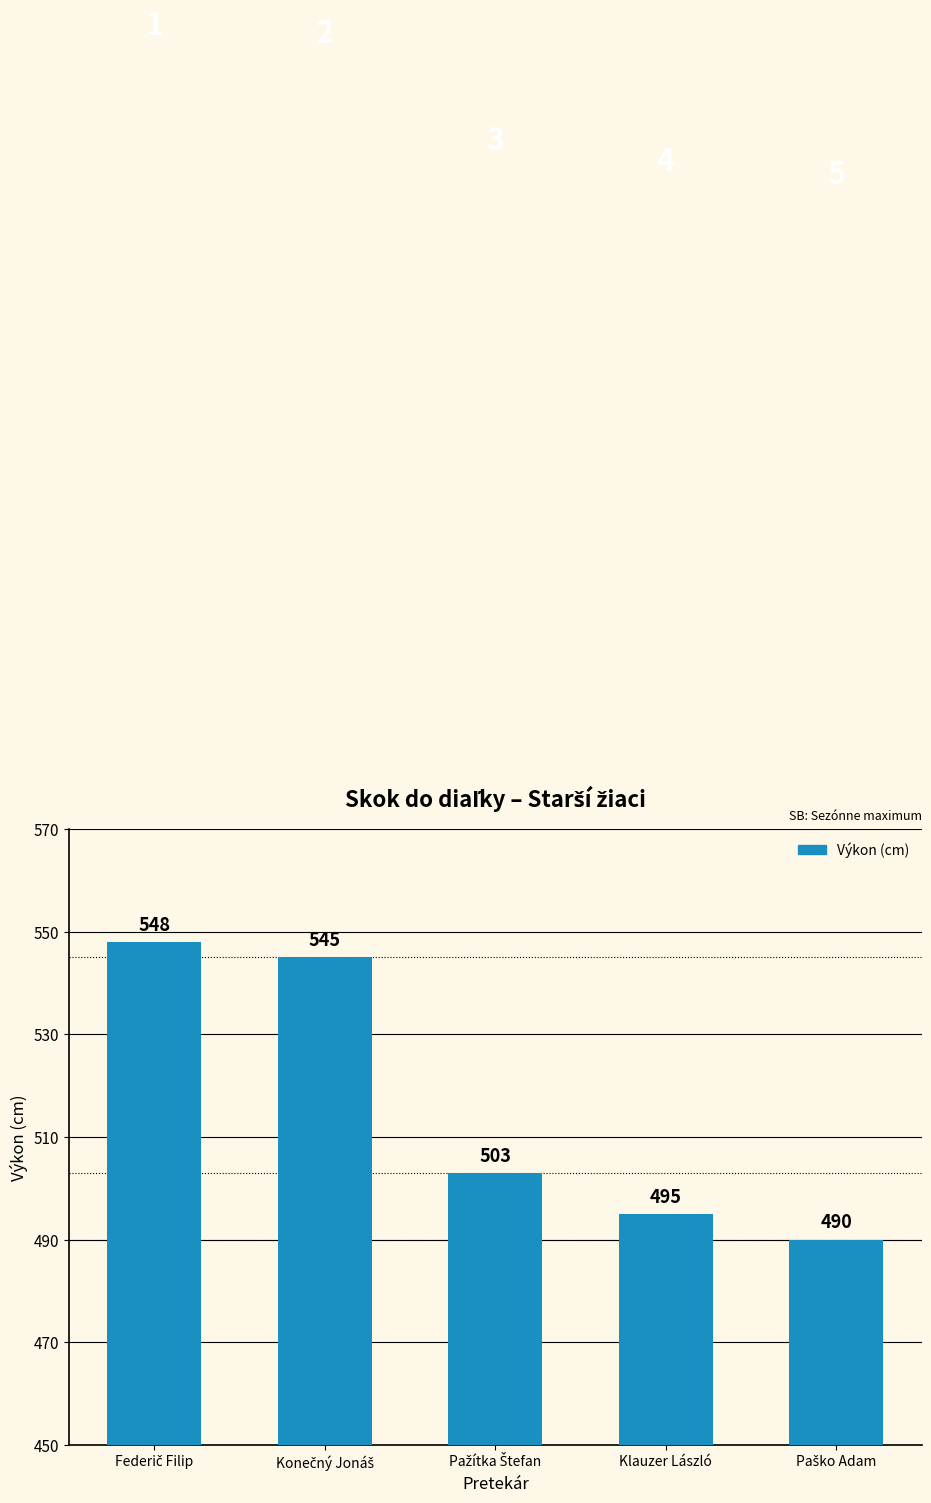

What is the greatest value displayed?

548